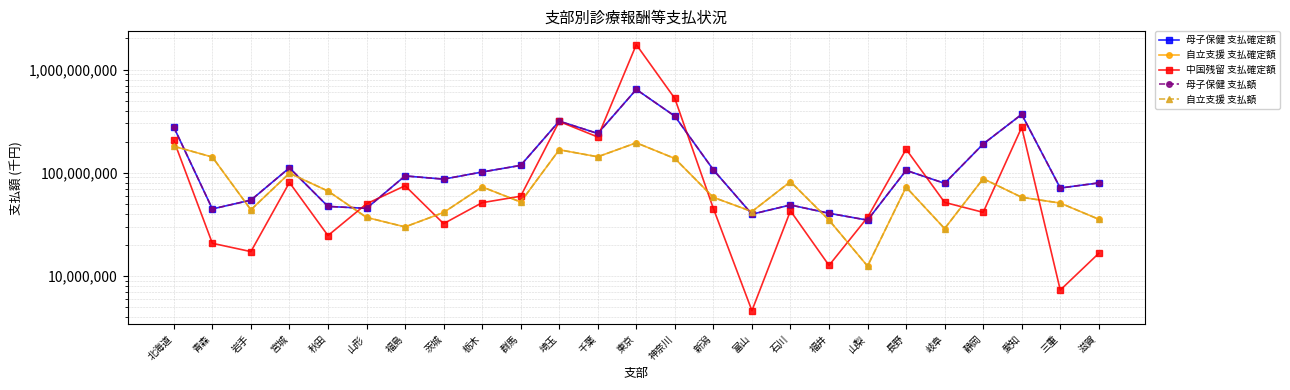

At which label does 母子保健 支払確定額 reach its minimum?

山梨